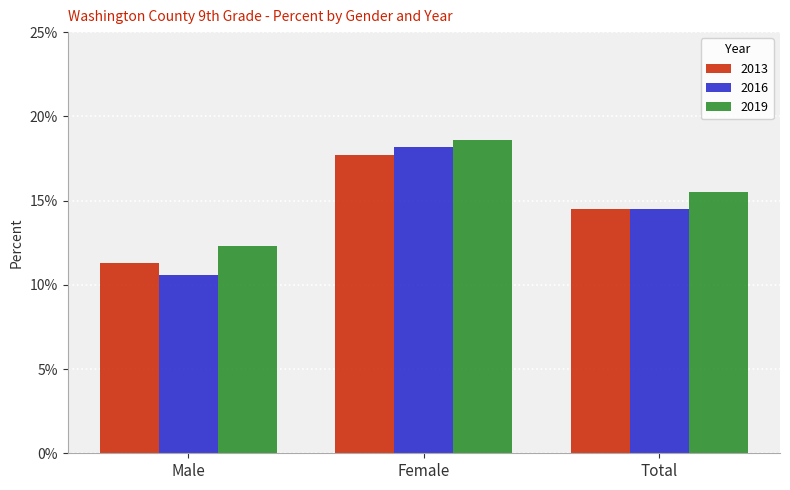

What are all the series names shown in the legend?

2013, 2016, 2019